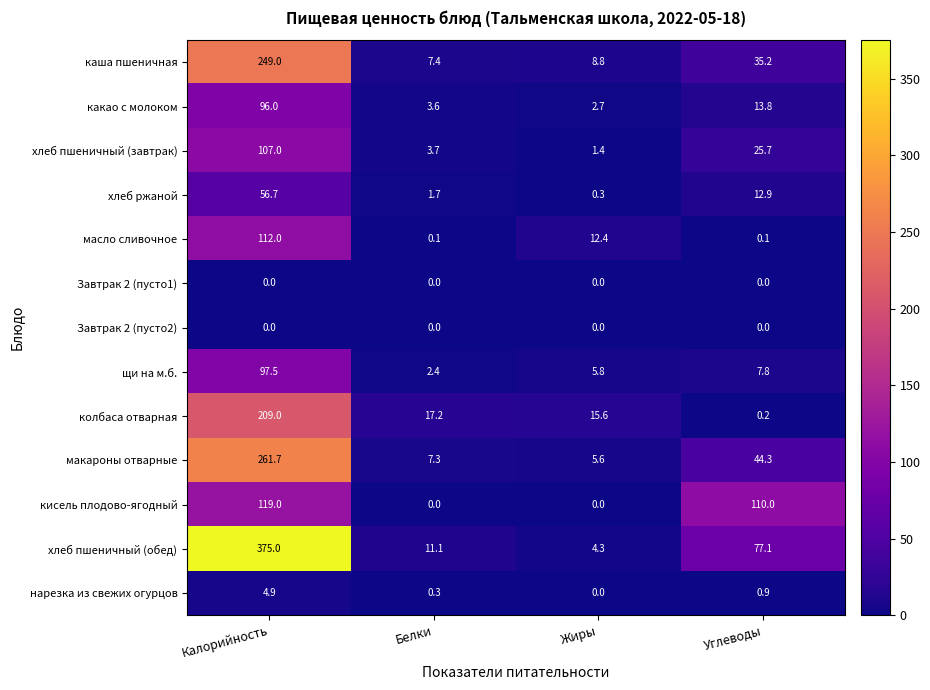

Rank the categories by нарезка из свежих огурцов value from highest to lowest.

Калорийность, Углеводы, Белки, Жиры